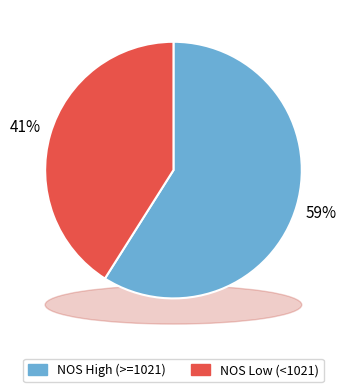

Is it true that 22 is 13% of the pie?

False